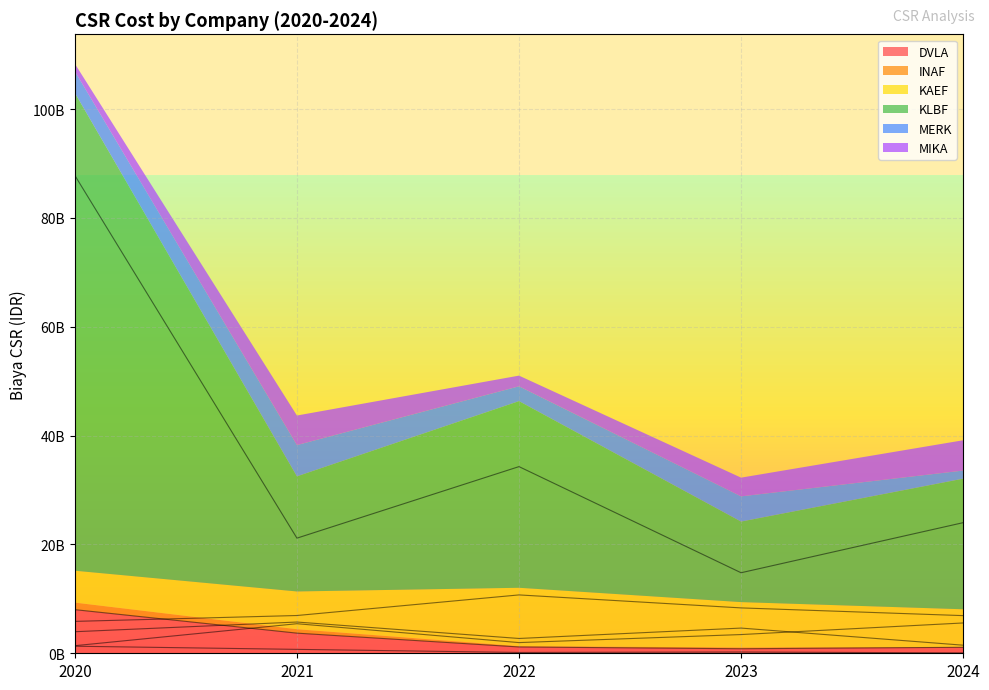

What is the difference between the maximum and minimum values in the MIKA series?

4175000000